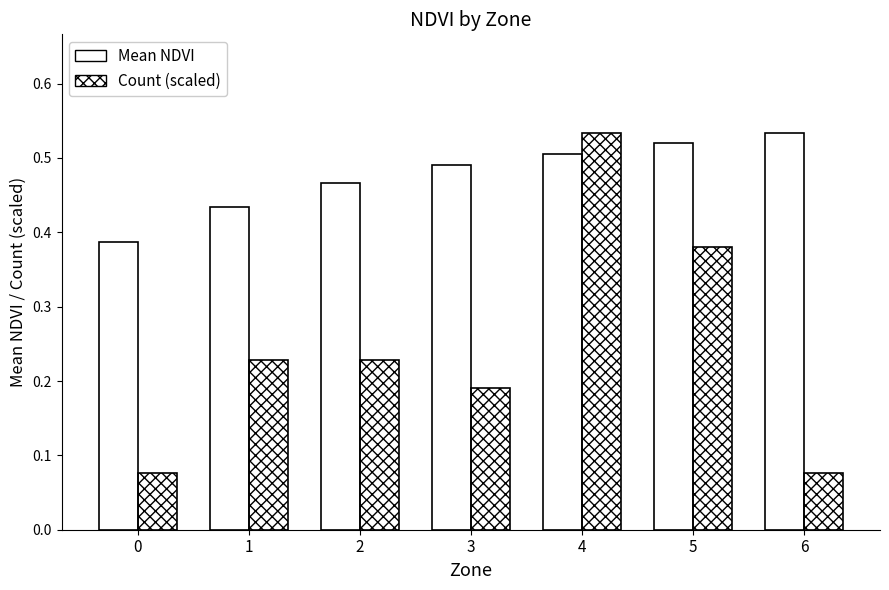

What are all the series names shown in the legend?

Mean NDVI, Count (scaled)